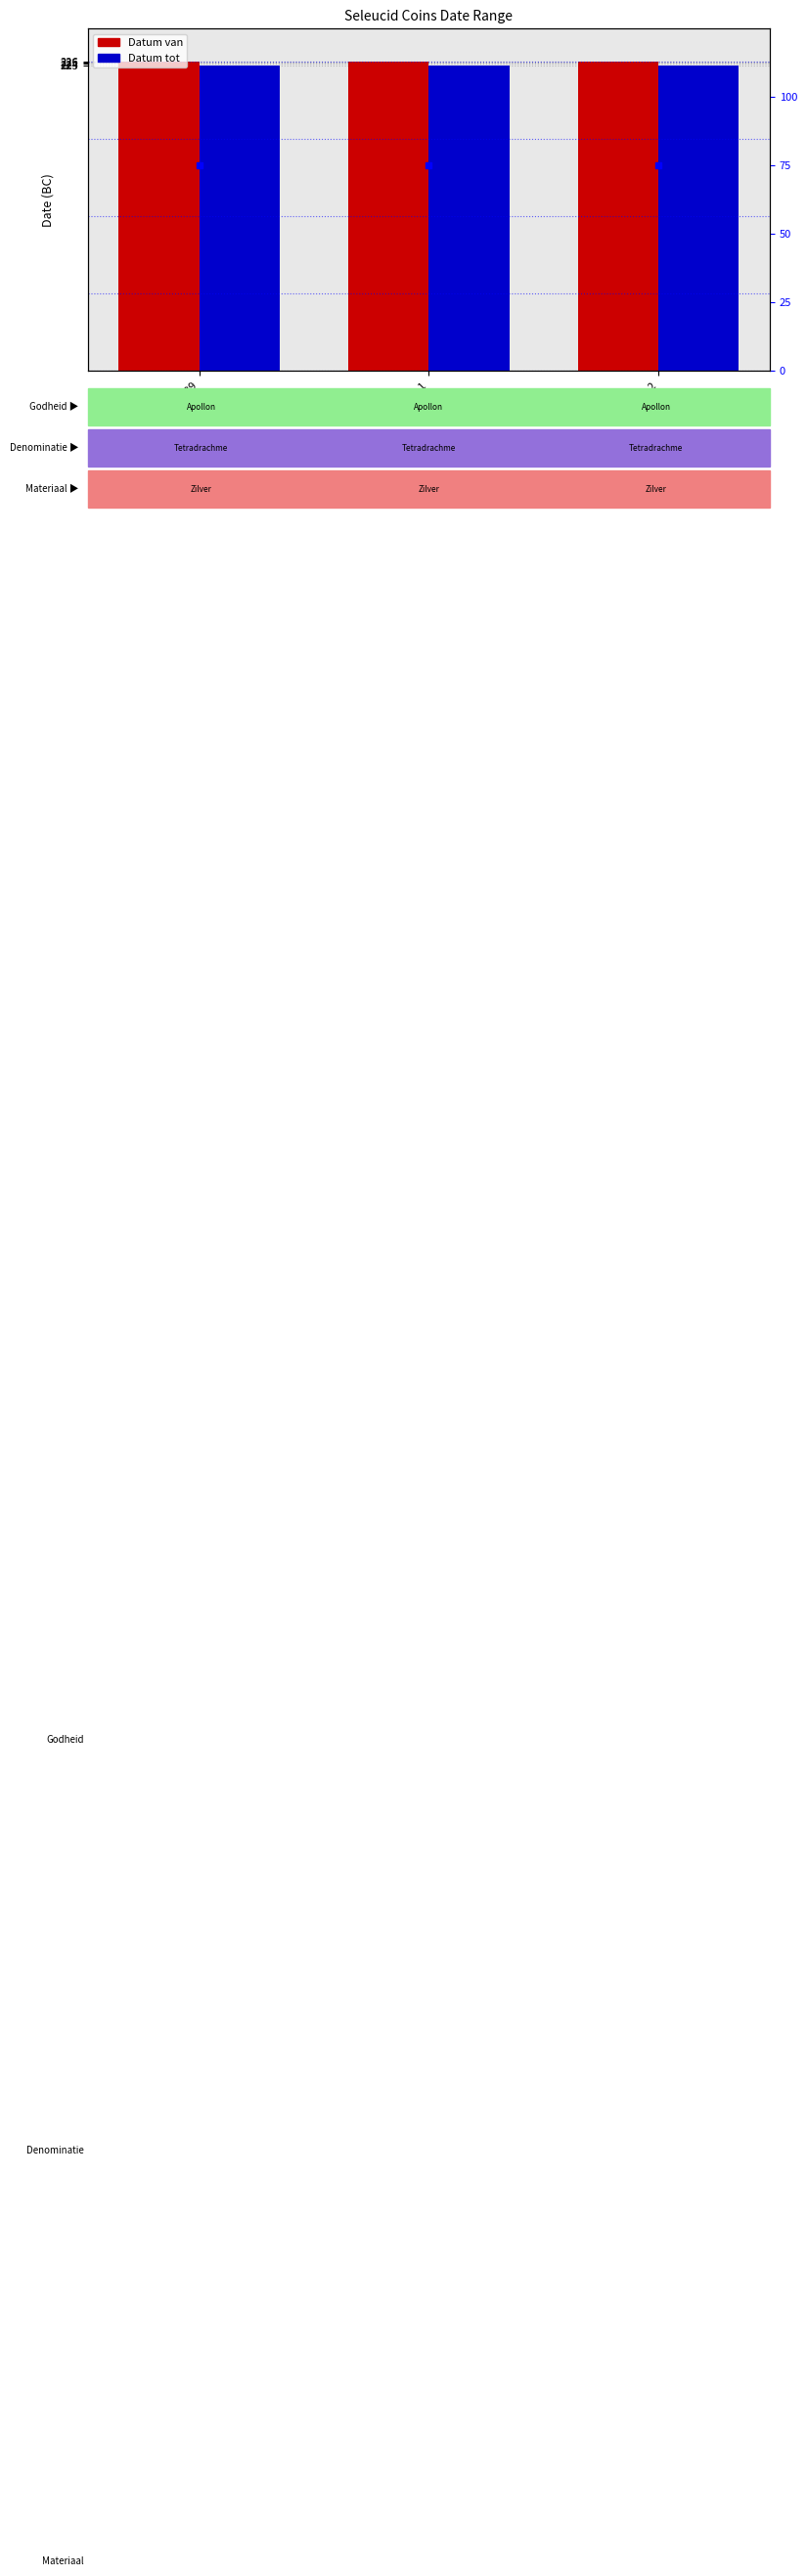

What are all the series names shown in the legend?

Datum van, Datum tot